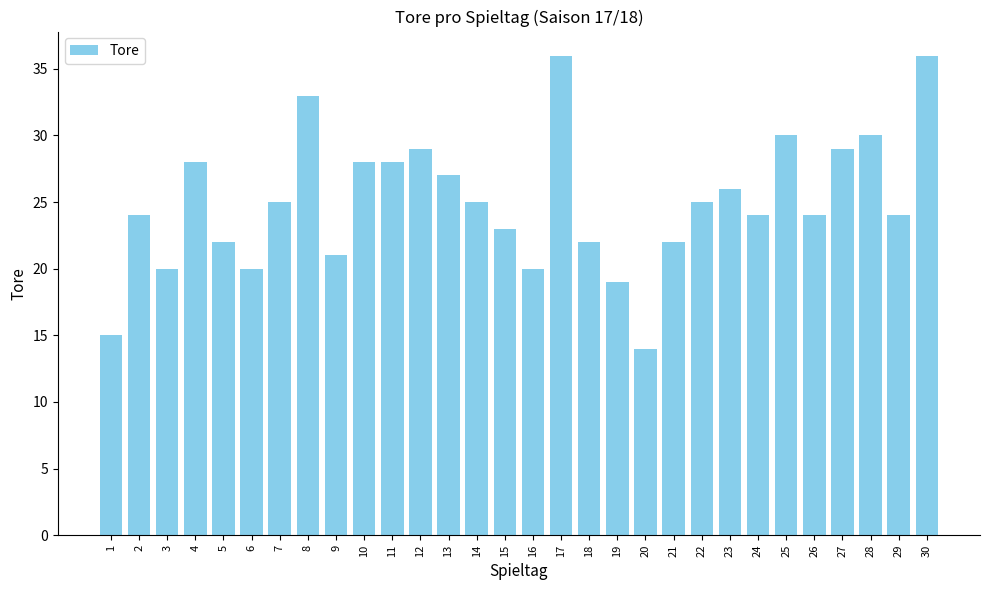

Reading right to left, transcribe all the data shown in this chart.

36	24	30	29	24	30	24	26	25	22	14	19	22	36	20	23	25	27	29	28	28	21	33	25	20	22	28	20	24	15